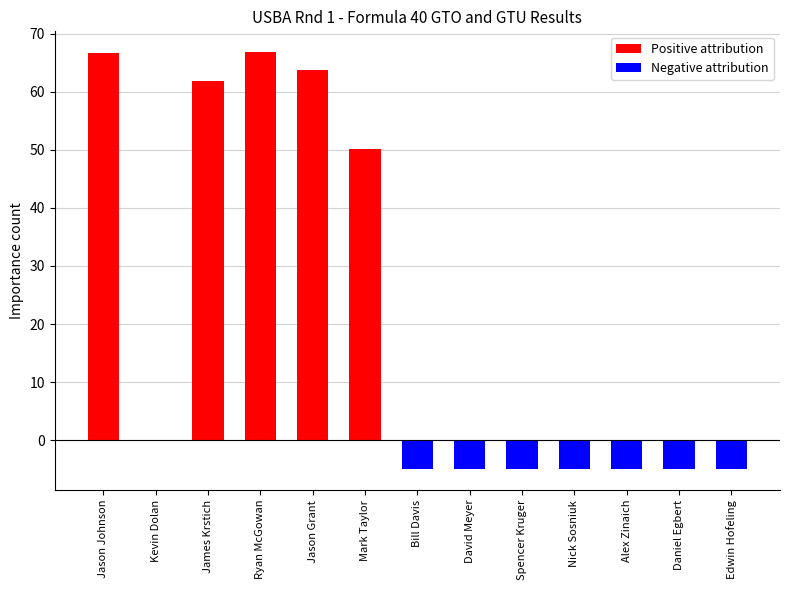

What is the difference between the Positive attribution values at Daniel Egbert and Mark Taylor?

50.2